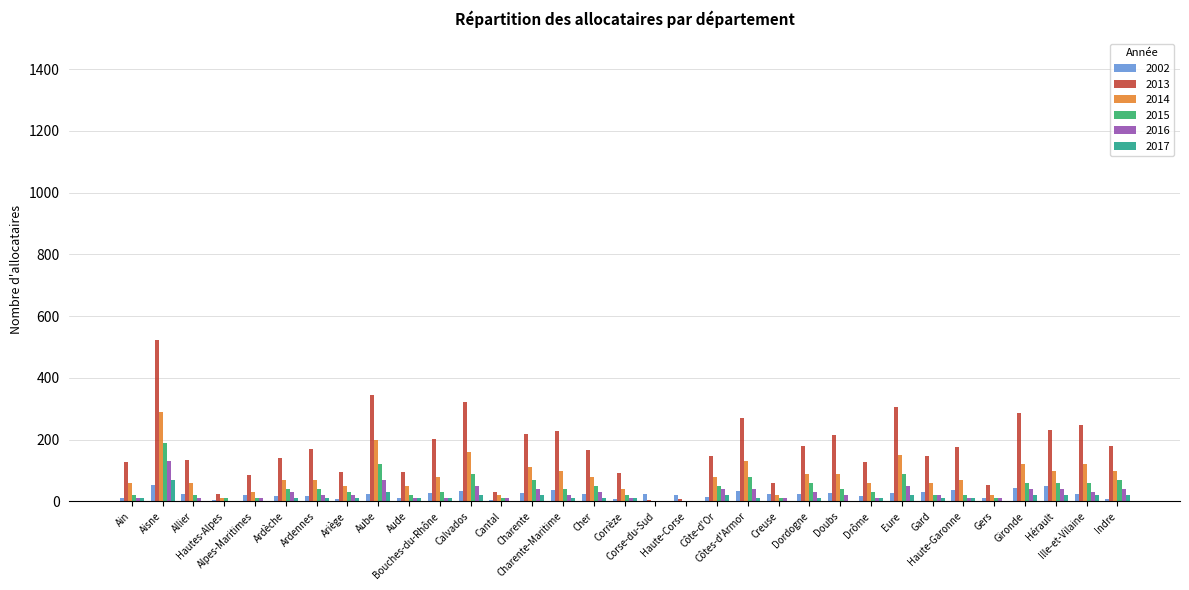

Which series has the largest total across all categories?

2013